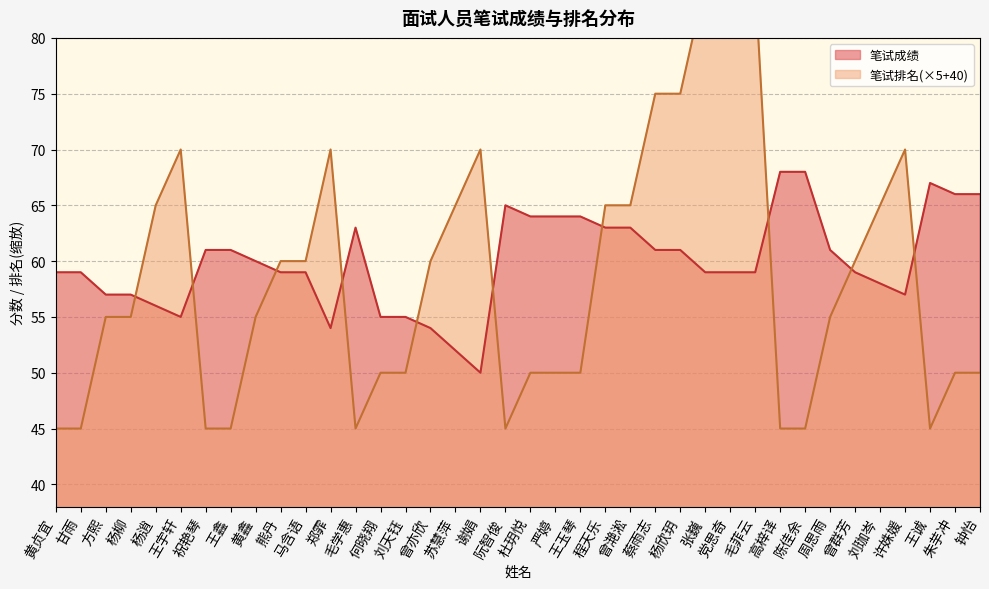

True or false: 笔试成绩 has more than 0 interior local peaks.

True